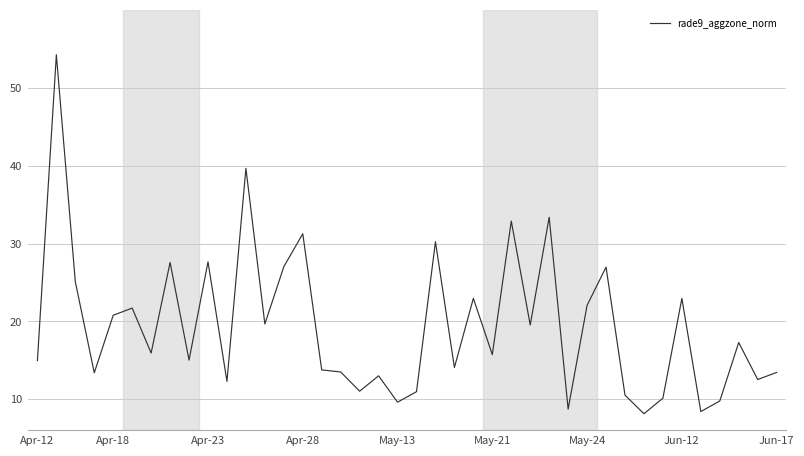

What is the difference between the maximum and minimum values?

46.1